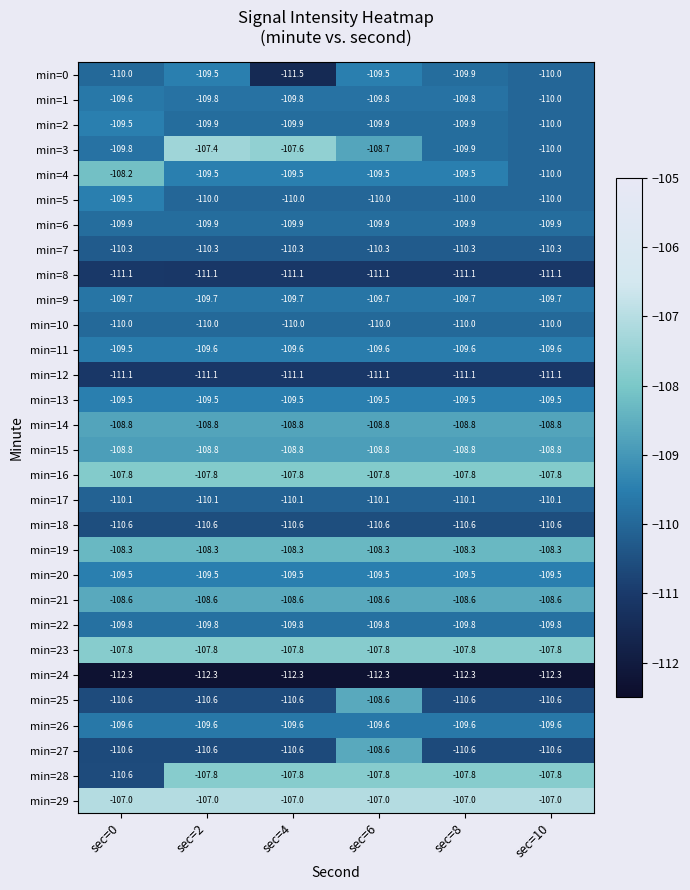

What is the approximate value of min=7 at sec=0?

-110.3